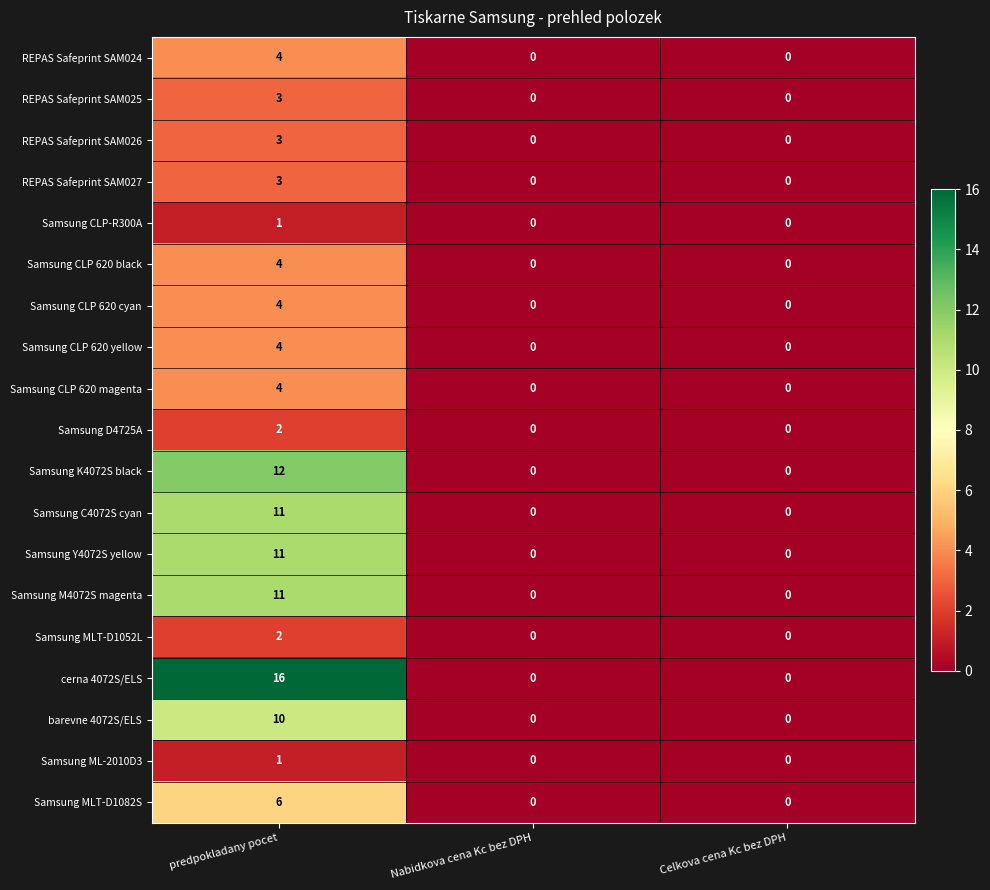

Between predpokladany pocet and Nabidkova cena Kc bez DPH, which series saw the biggest shift?

cerna 4072S/ELS